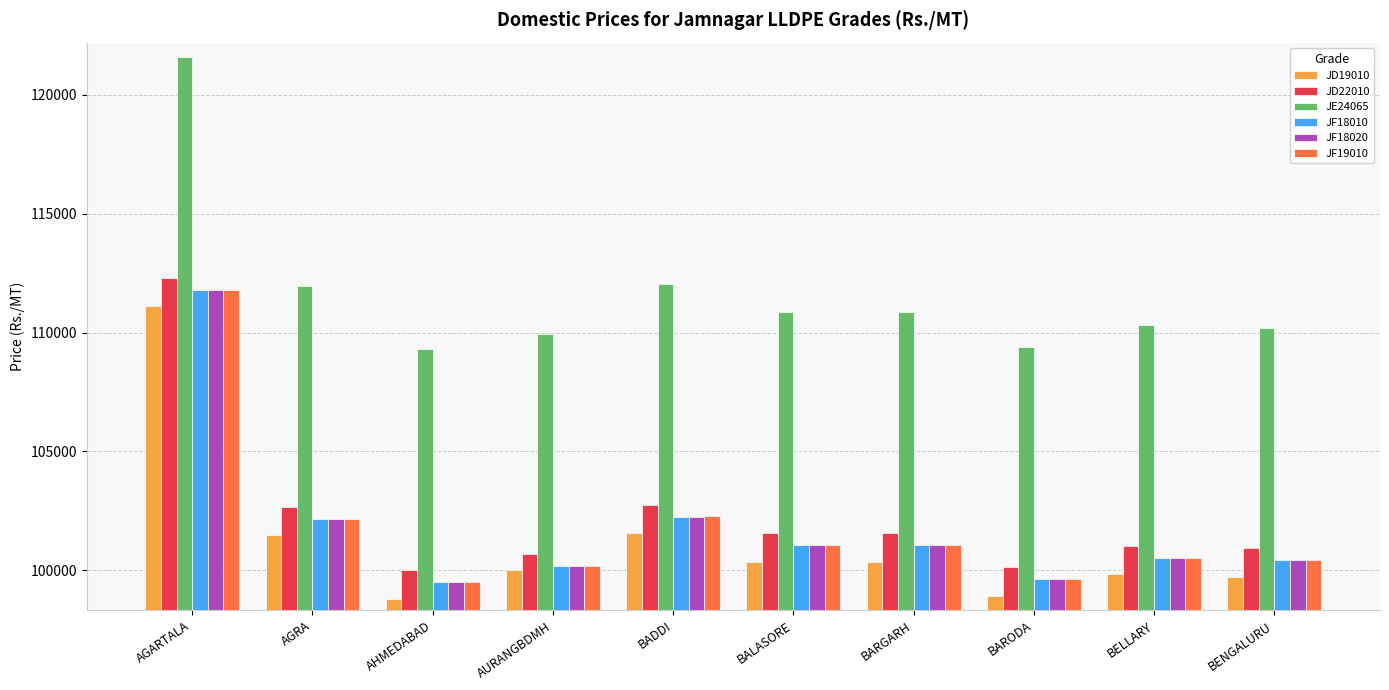

How many values in the JF19010 series are below 101069?

5